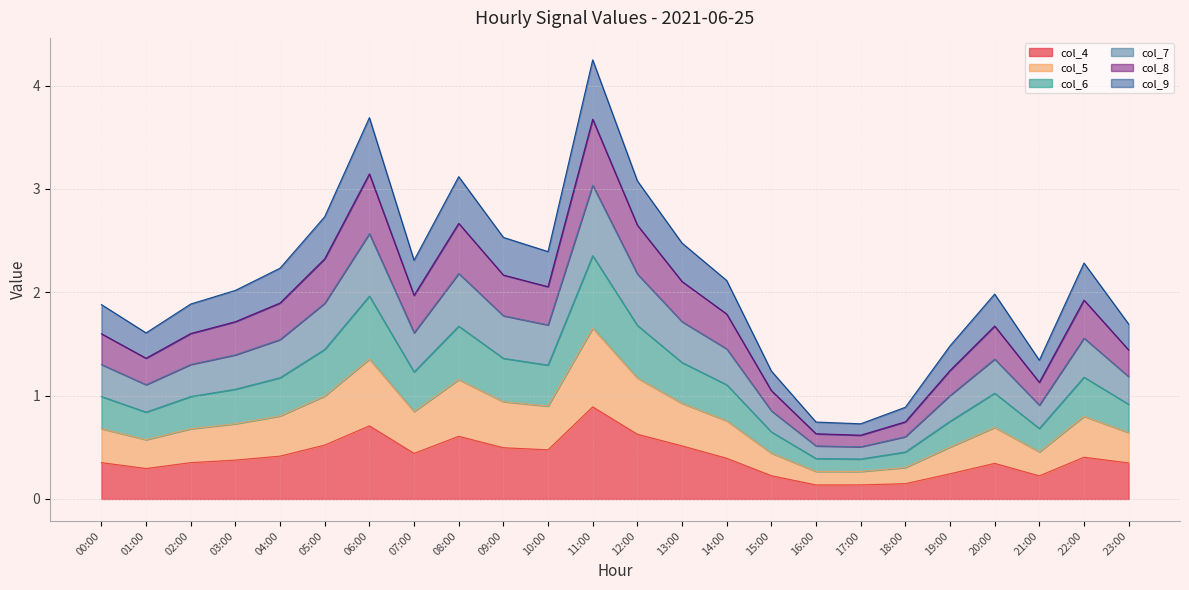

Which category has the highest value in the col_4 series?

11:00